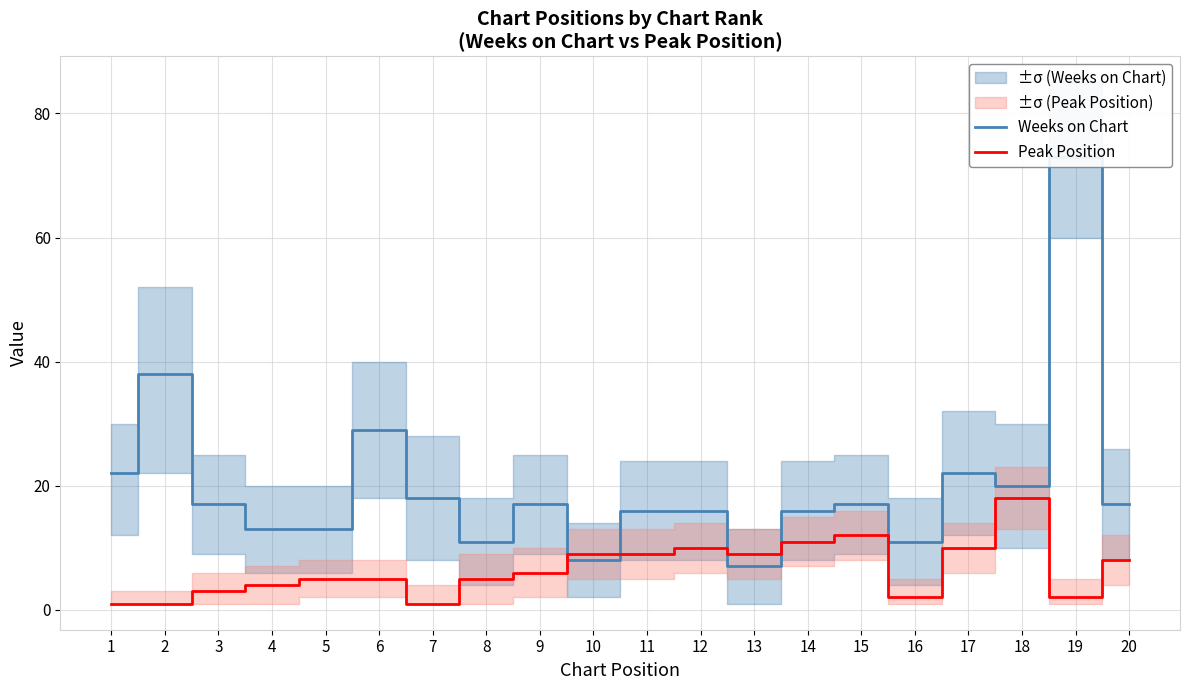

Is it true that Weeks on Chart equals 22 at 17?

True